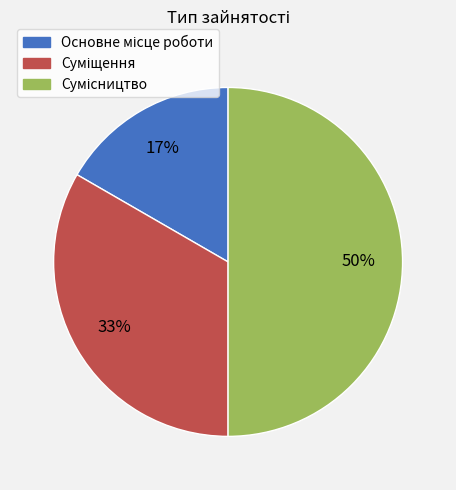

To the nearest percent, what is the difference between the largest and smallest slice percentages?

33%